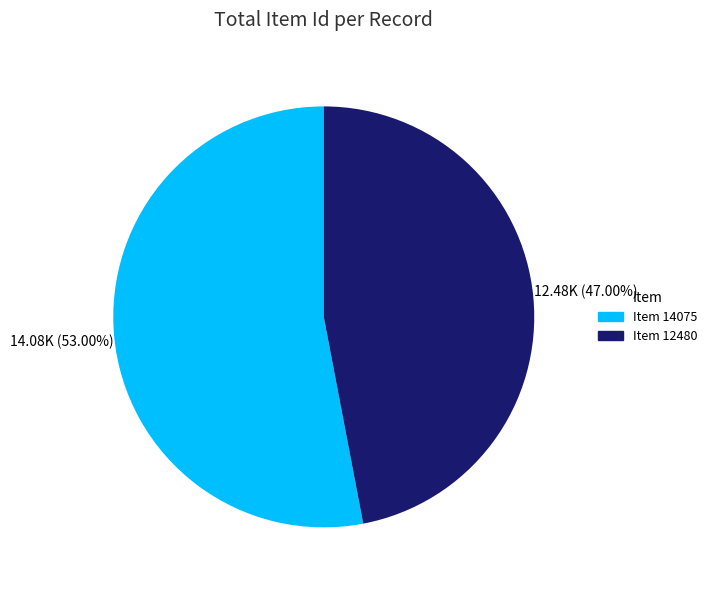

Does any single category account for the majority?

Yes